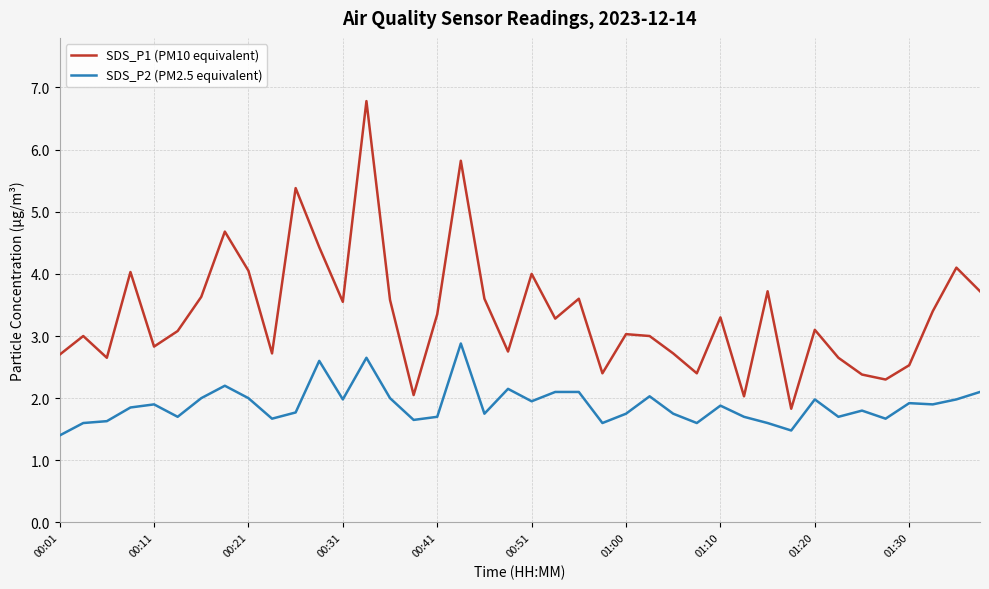

True or false: SDS_P2 (PM2.5 equivalent) and SDS_P1 (PM10 equivalent) cross at least once.

False